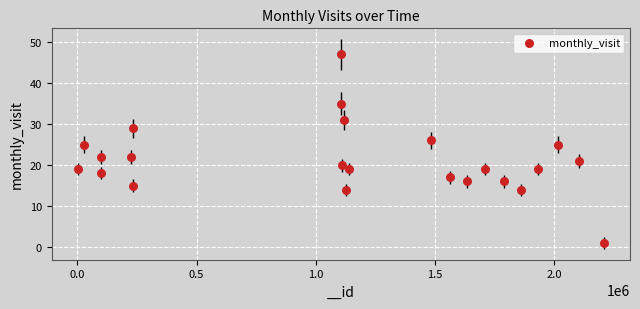

What is the range of X values (max minus min)?

2207332